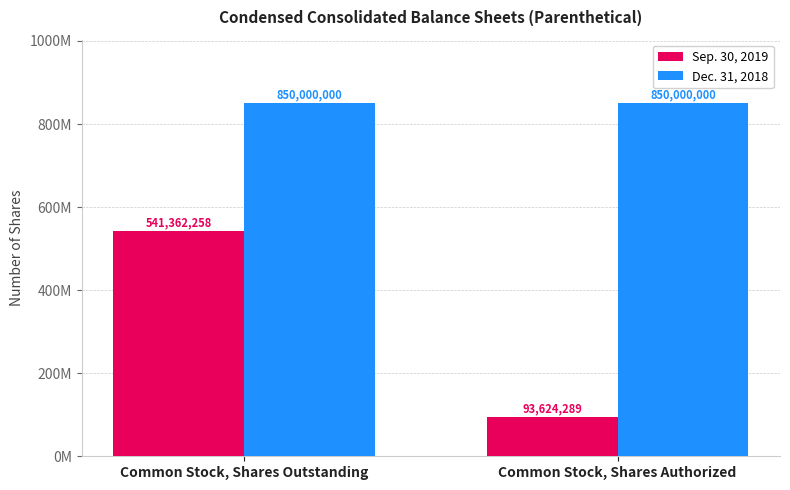

Is it true that Dec. 31, 2018 equals 850000000 at Common Stock, Shares Authorized?

True